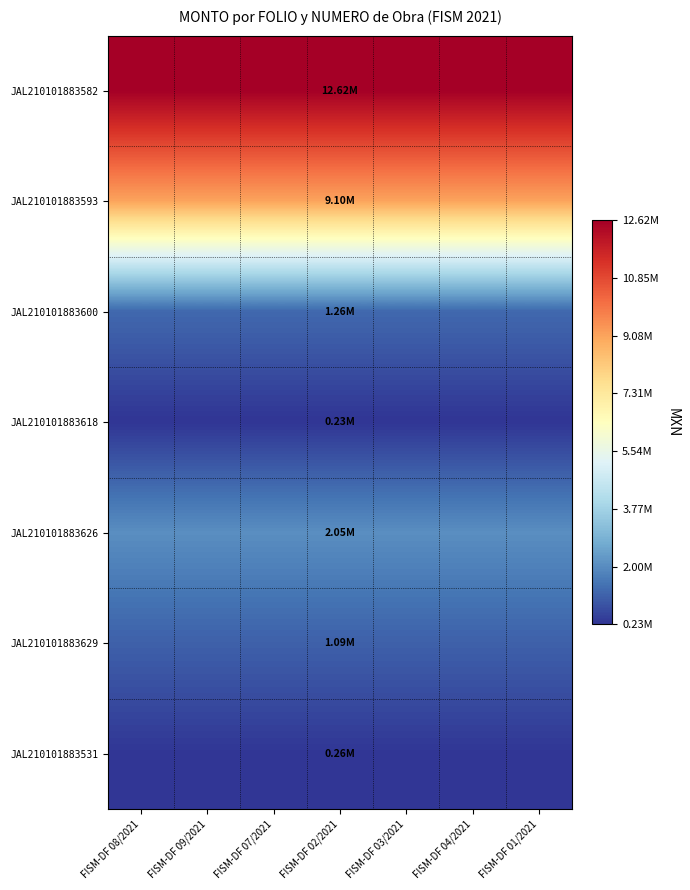

At how many categories does at least one series exceed 7905853?

7